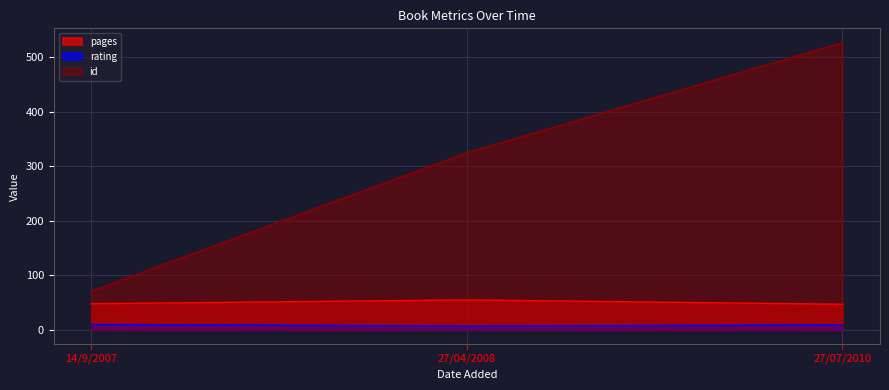

Reading left to right, what are all the values shown in this chart?

pages: 14/9/2007=48	27/04/2008=55	27/07/2010=47
rating: 14/9/2007=10	27/04/2008=7	27/07/2010=9
id: 14/9/2007=71	27/04/2008=325	27/07/2010=527